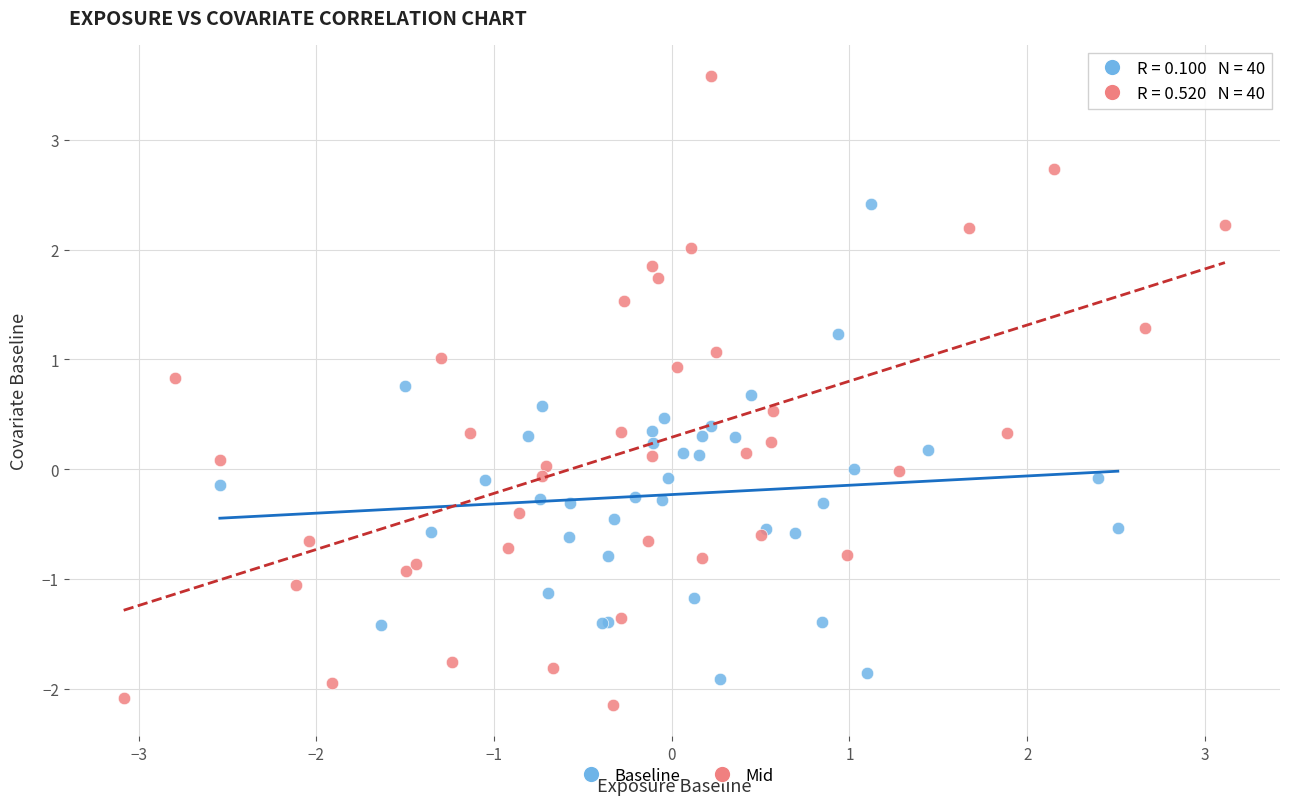

What are all the series names shown in the legend?

Baseline, Mid